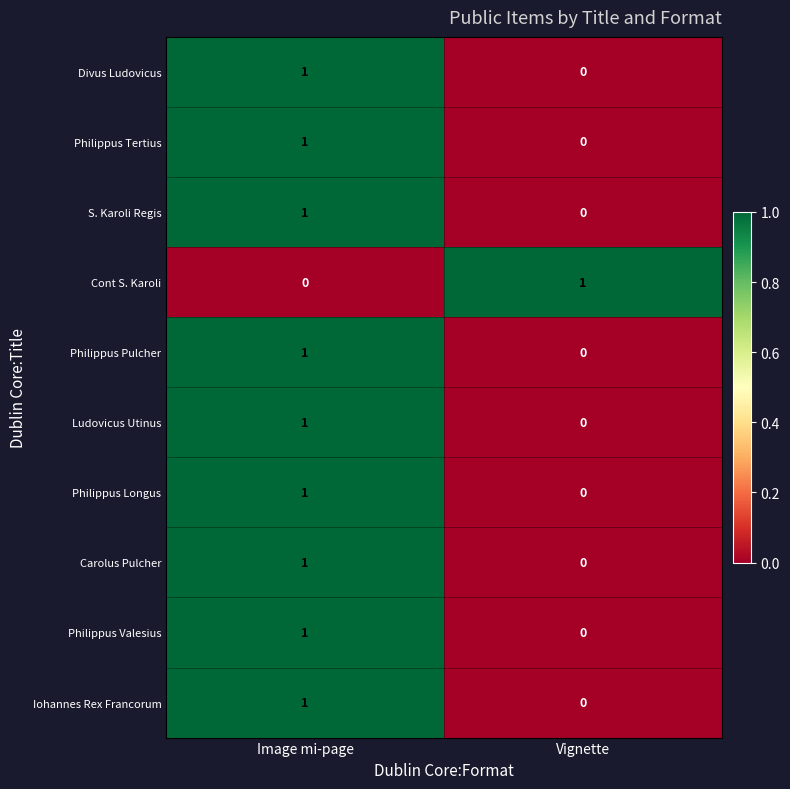

At how many categories does at least one series exceed 0?

2